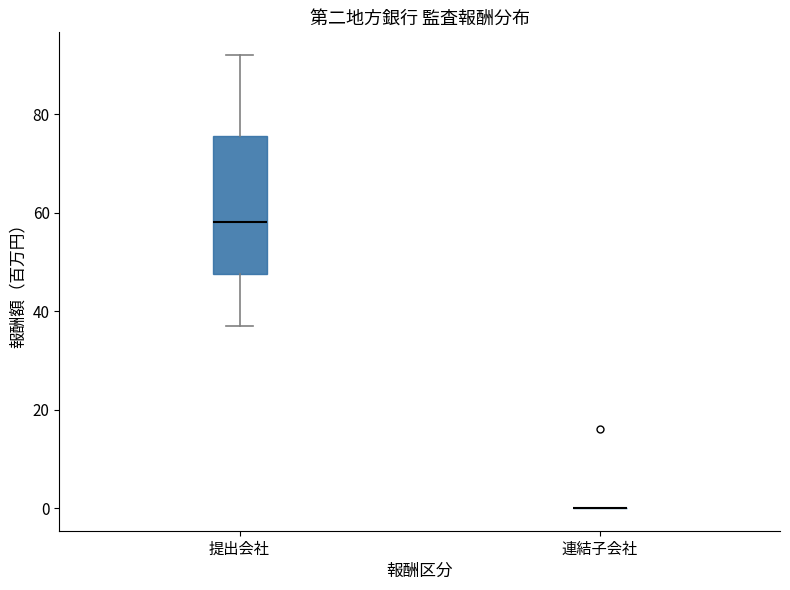

Reading left to right, read every box against the y-axis: the position of its median line, the range the box covers, and the ends of its whiskers. The values are not printed on the chart, so give them approximately, as read against the axis.

提出会社: median 58, box 48 to 76, whiskers 38 to 92
連結子会社: box collapsed to a line at 0, whiskers 0 to 0